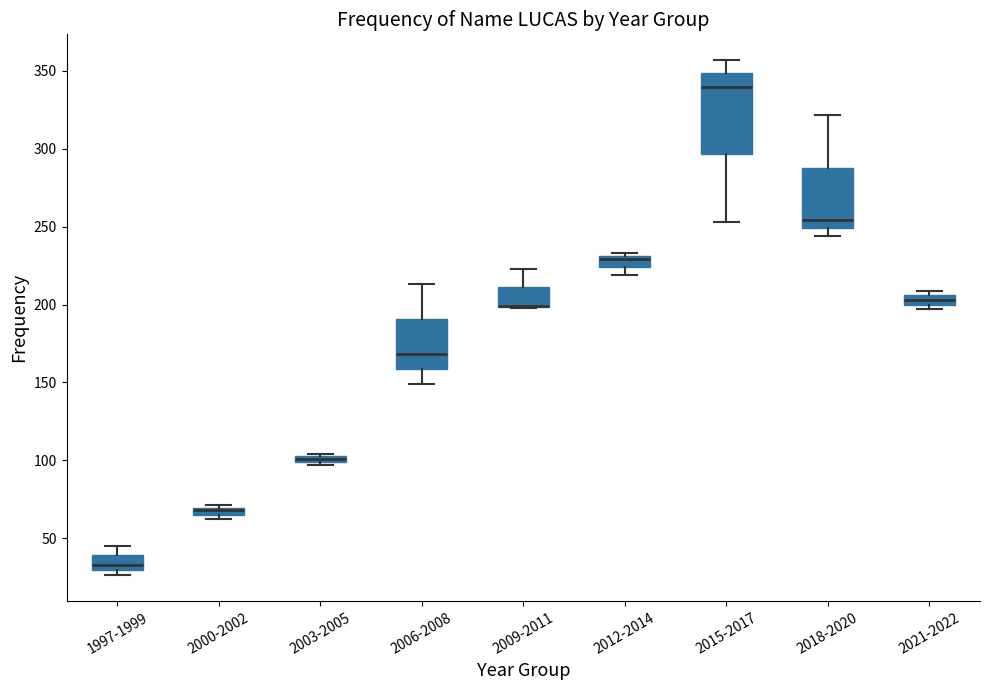

Where is the lower edge of the box for 2012-2014 on the y-axis? The values are not printed on the chart, so give them approximately, as read against the axis.

225